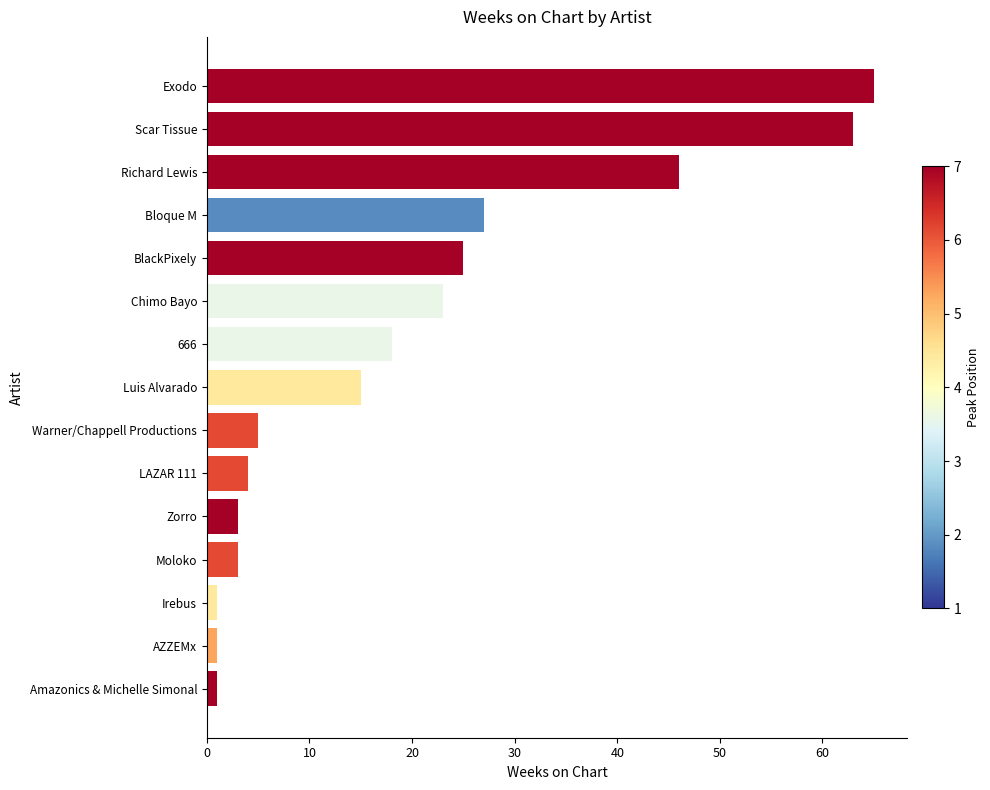

Where is the data nearest to the value 33?

Bloque M